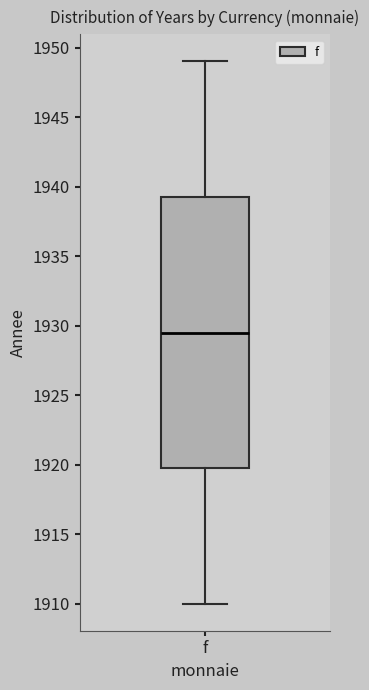

Where is the lower edge of the box for f on the y-axis? The values are not printed on the chart, so give them approximately, as read against the axis.

1920.0